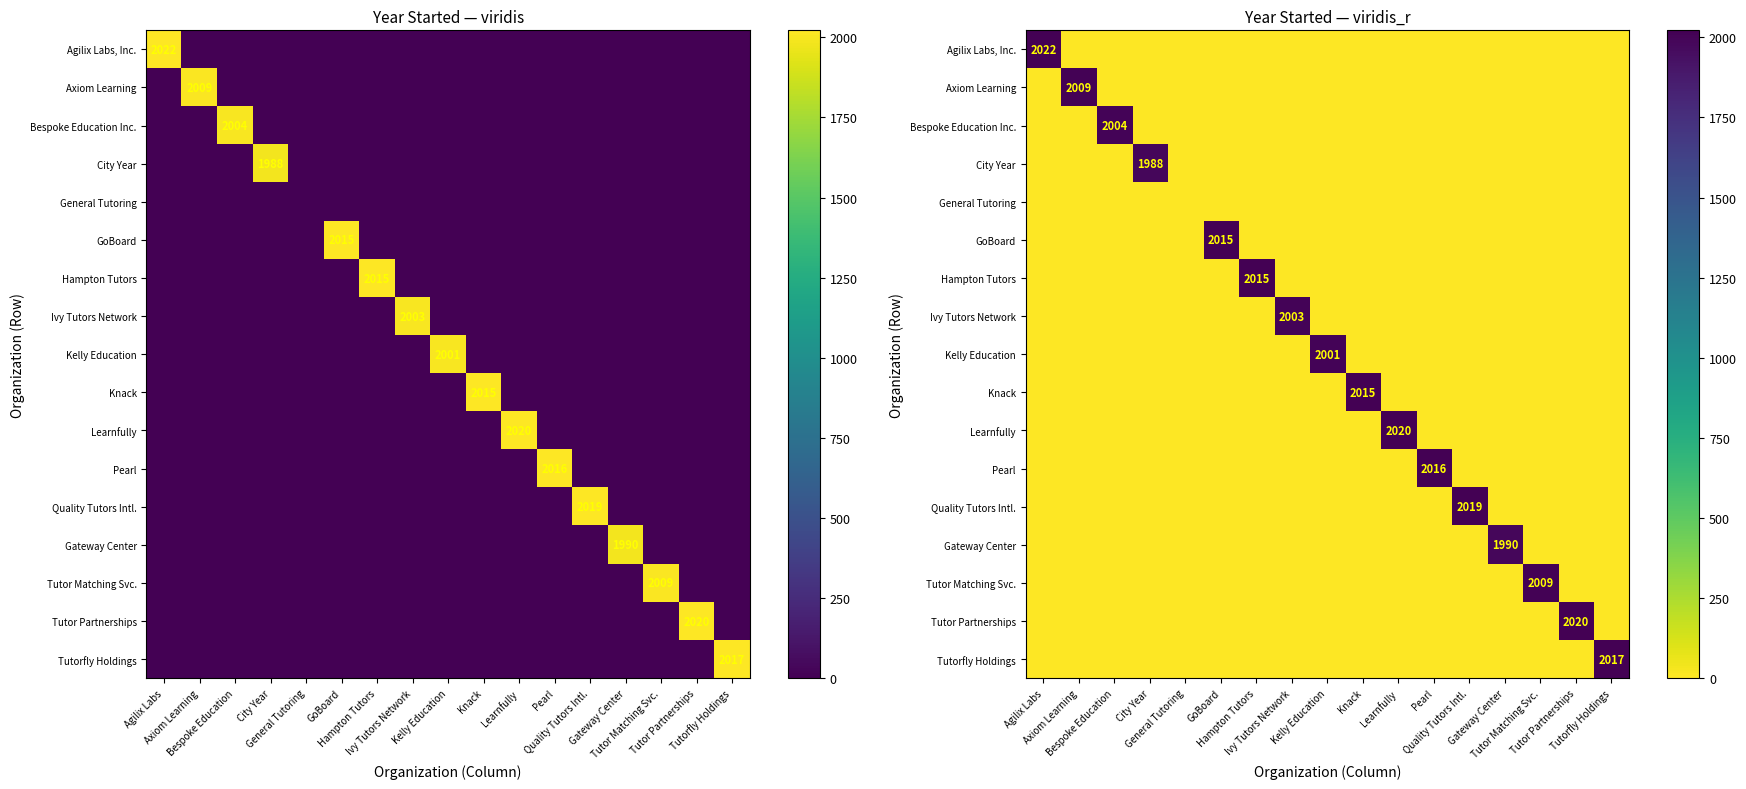

What is the average value of the Tutor Matching Svc. series?

118